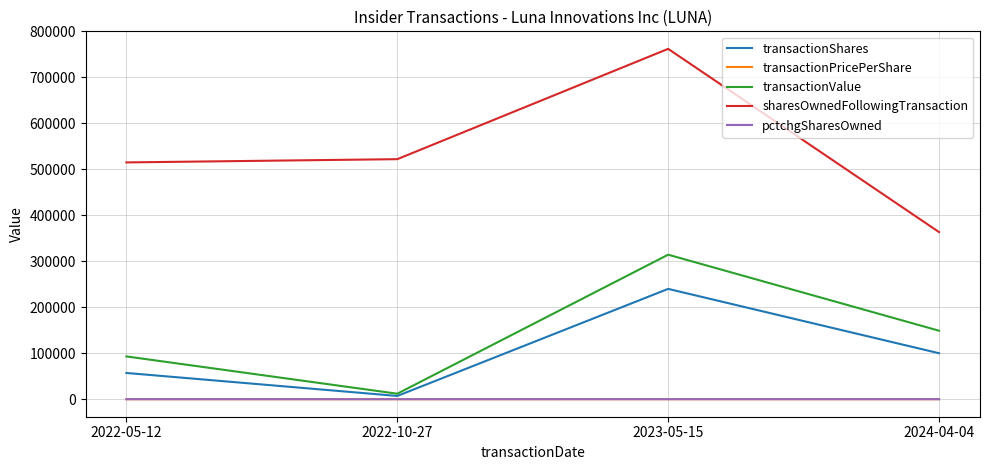

True or false: sharesOwnedFollowingTransaction and transactionValue intersect in this chart.

False